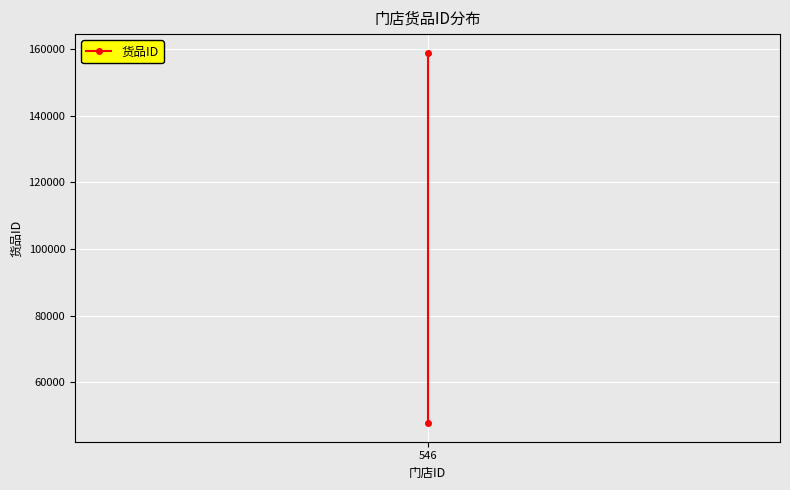

True or false: the data shows 47683 at 546.

True